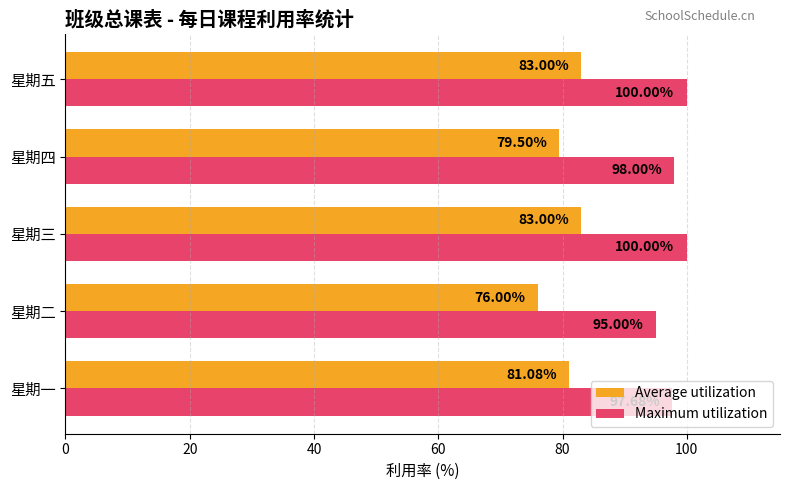

Rank the series by their maximum value, from lowest to highest.

Average utilization, Maximum utilization